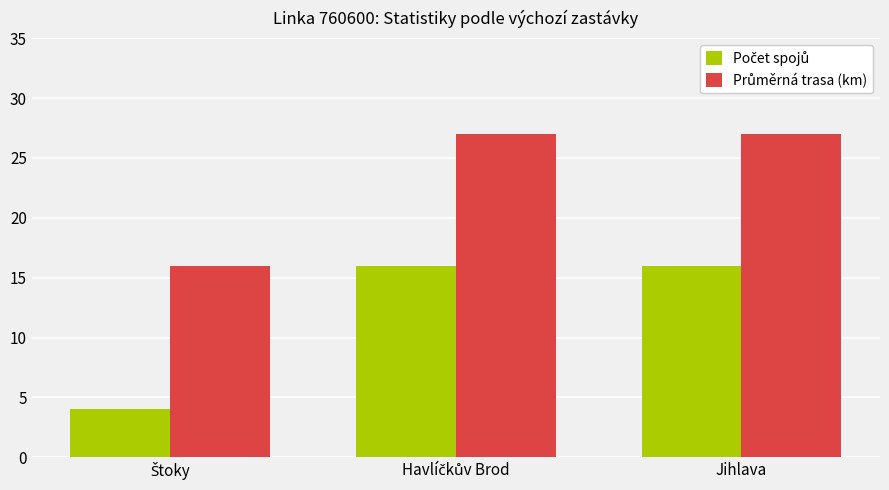

What position from the left is Jihlava?

3